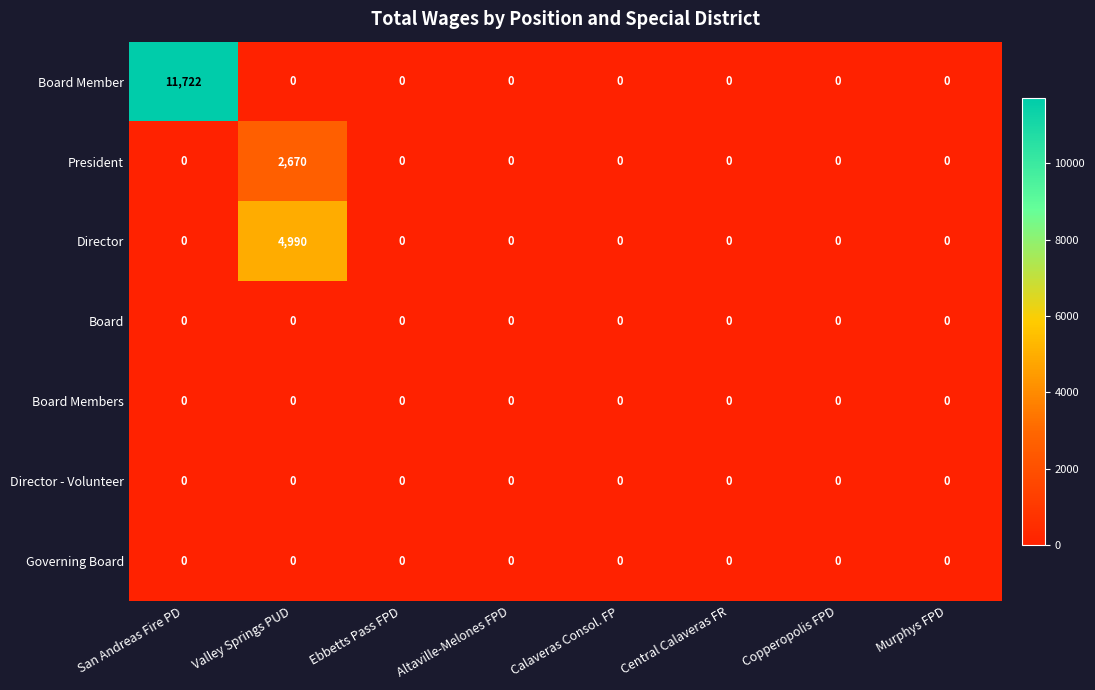

At how many categories does at least one series exceed 1908?

2